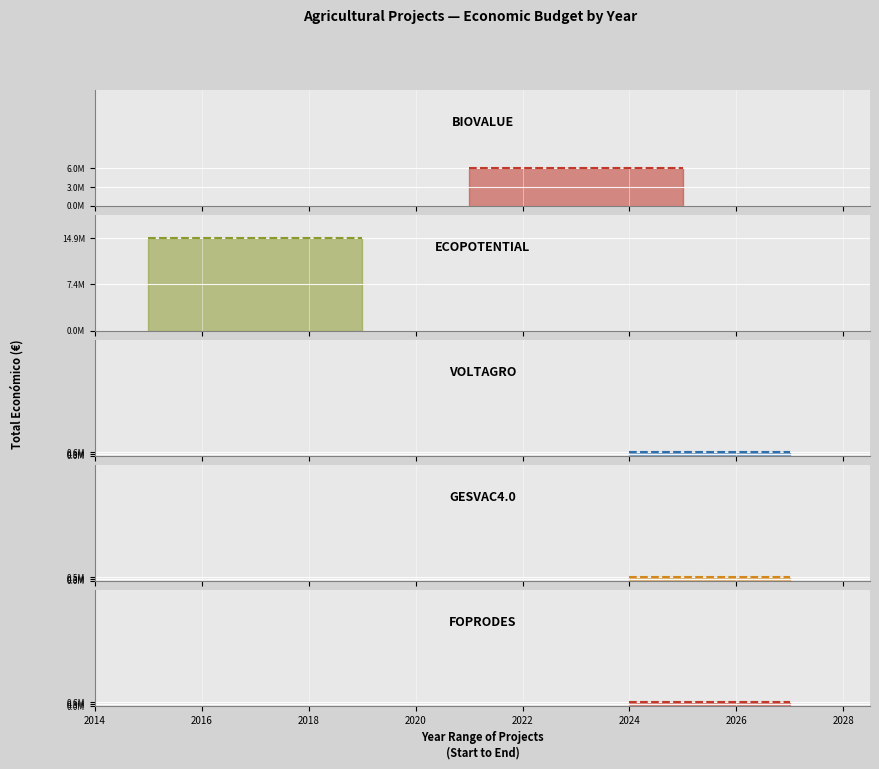

What is the average value of the Total económico series?

4514527